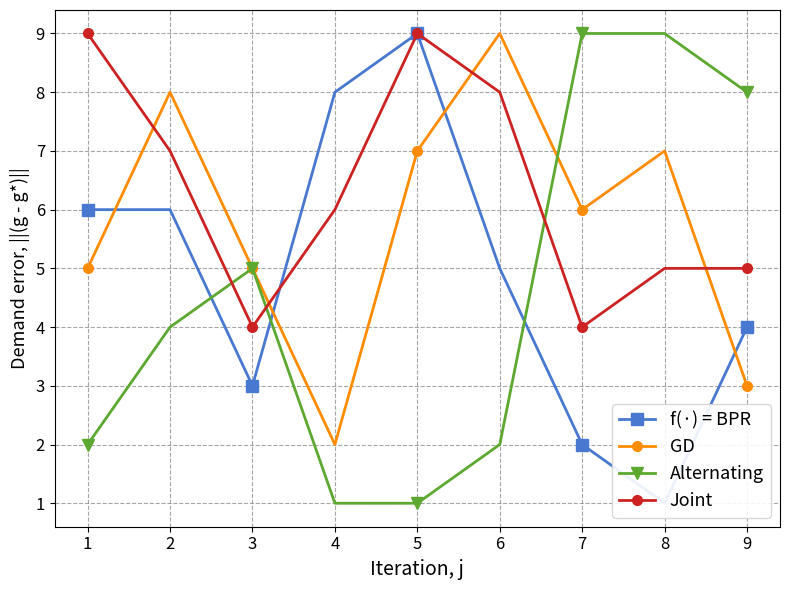

Is it true that Joint equals 15 at 5?

False